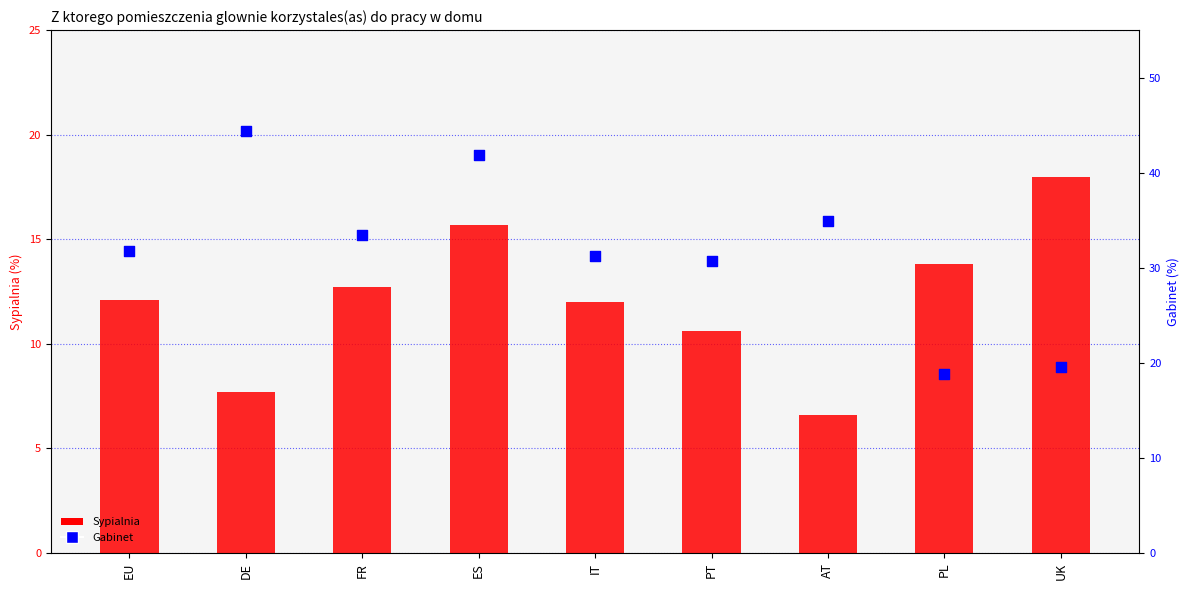

Which series has the widest spread of Y values?

Gabinet